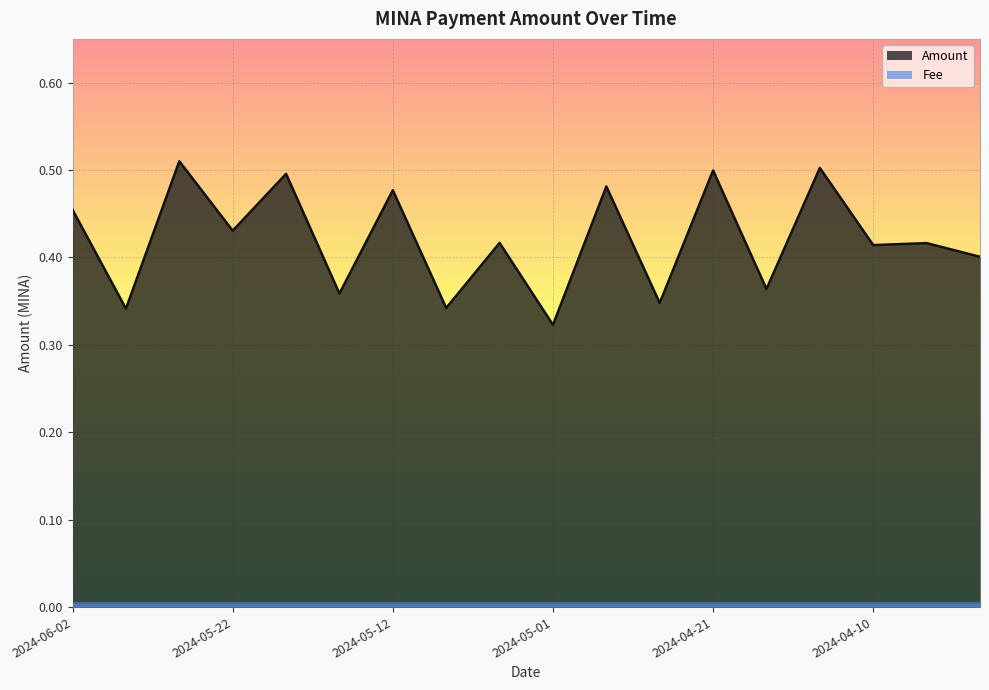

Reading right to left, transcribe all the data shown in this chart.

0.4	0.4	0.4	0.5	0.4	0.5	0.3	0.5	0.3	0.4	0.3	0.5	0.4	0.5	0.4	0.5	0.3	0.5